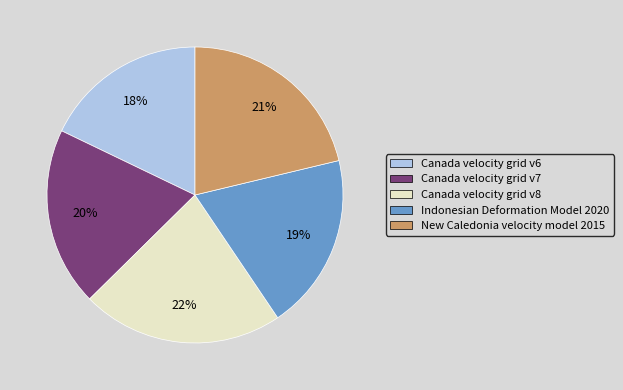

The Canada velocity grid v8 slice represents 22% of the pie. True or false?

True